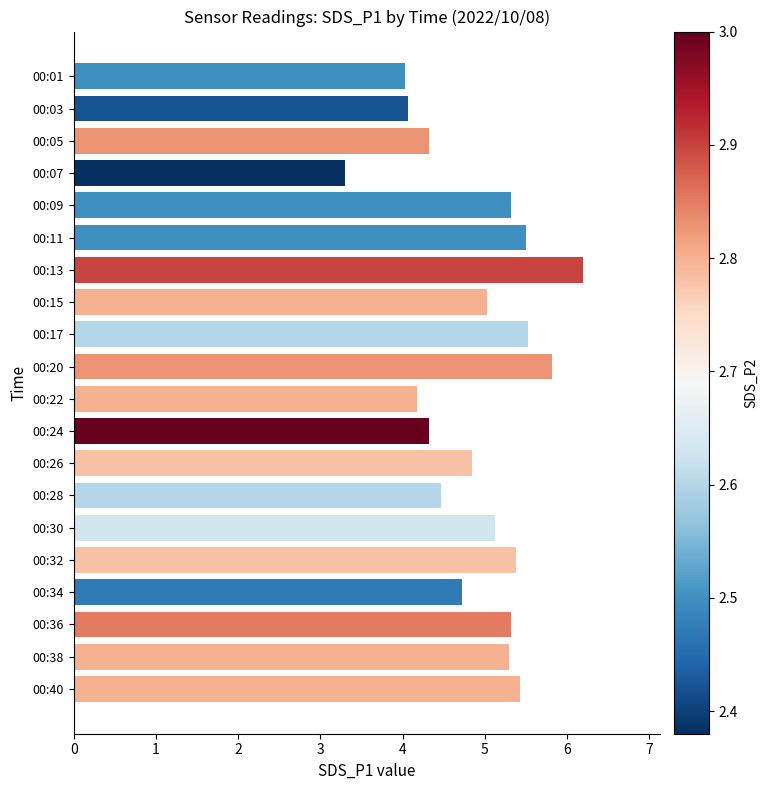

Does the chart contain any negative values?

No